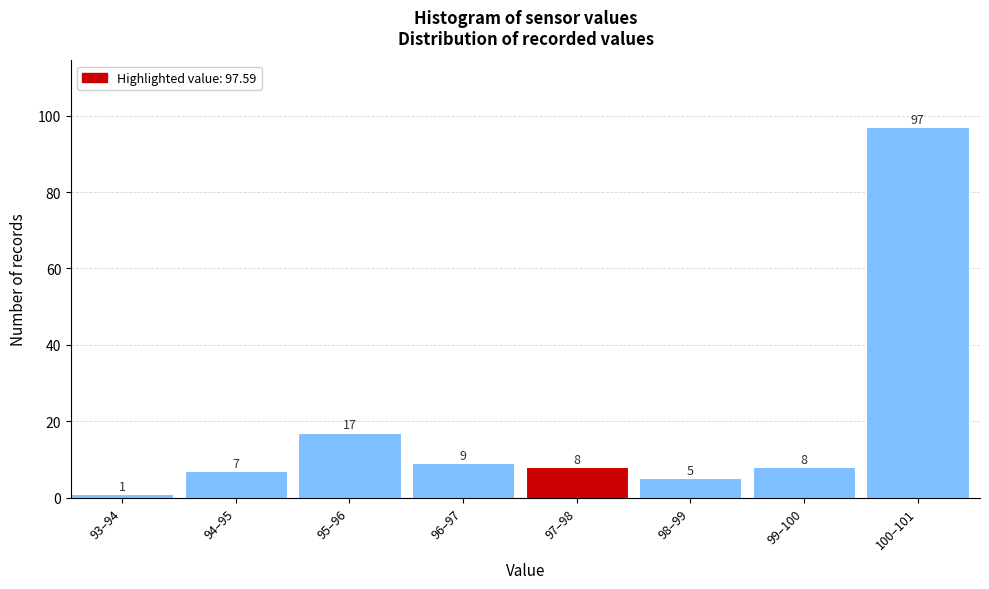

Reading right to left, list all the values displayed in this chart.

97	8	5	8	9	17	7	1